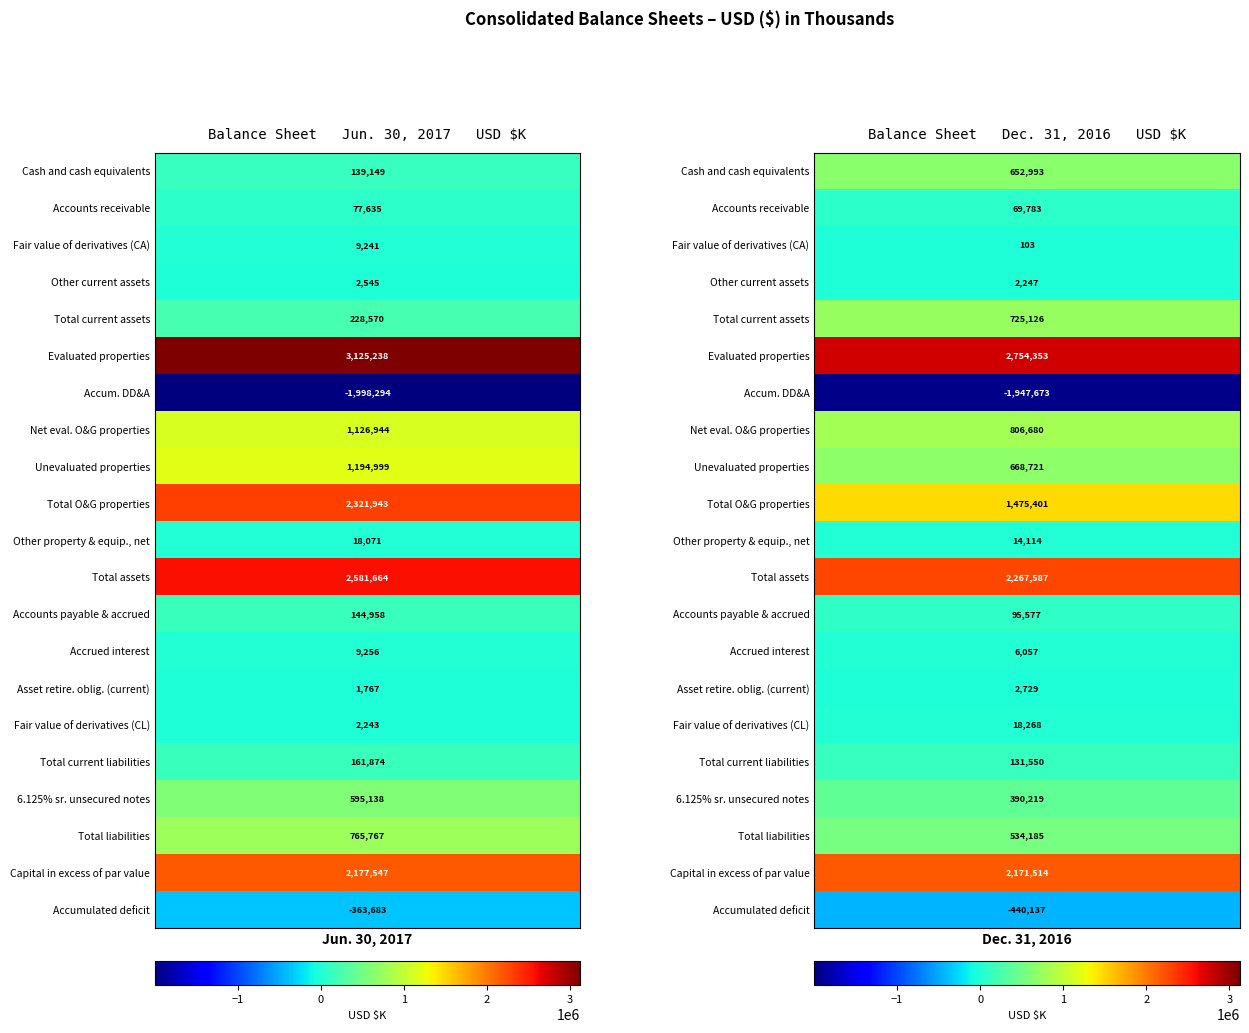

Is it true that Asset retire. oblig. (current) equals 1767 at 0?

True